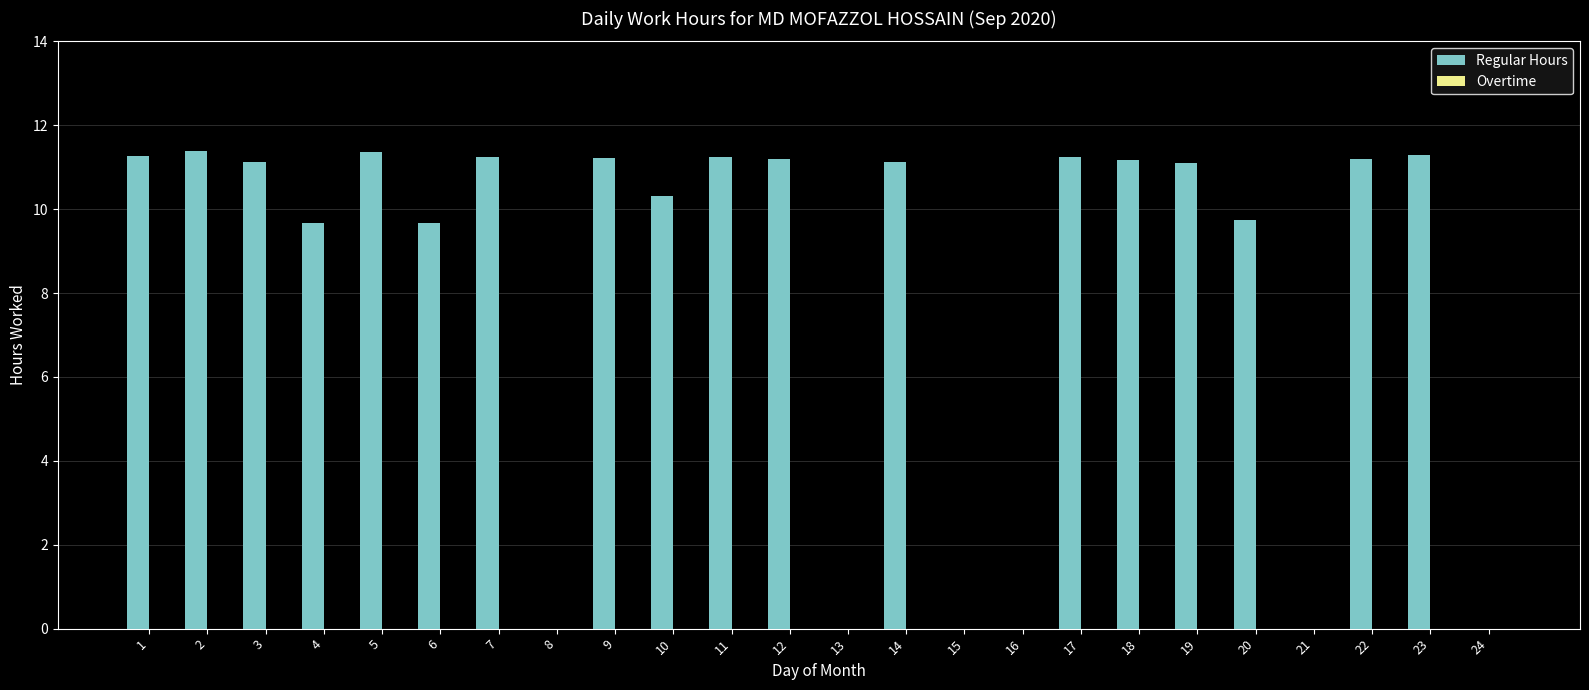

Are the bars horizontal?

No